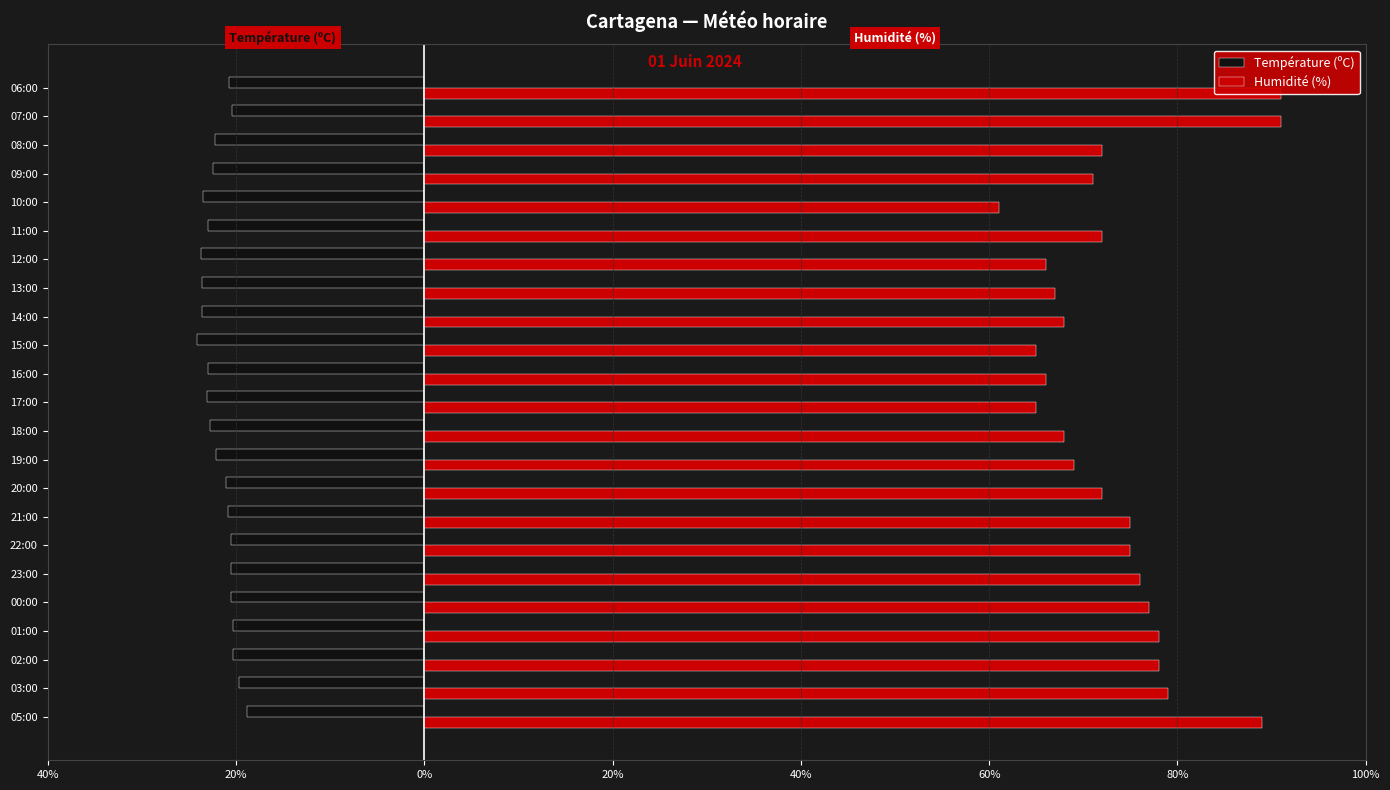

What is the minimum value shown in the chart?

-24.1